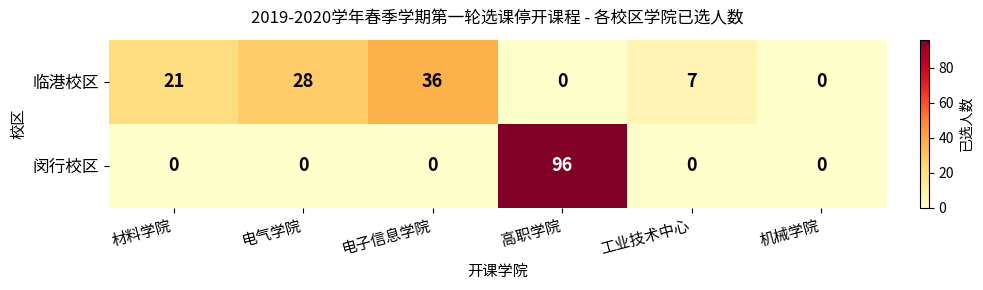

Is it true that 临港校区 equals -22 at 机械学院?

False